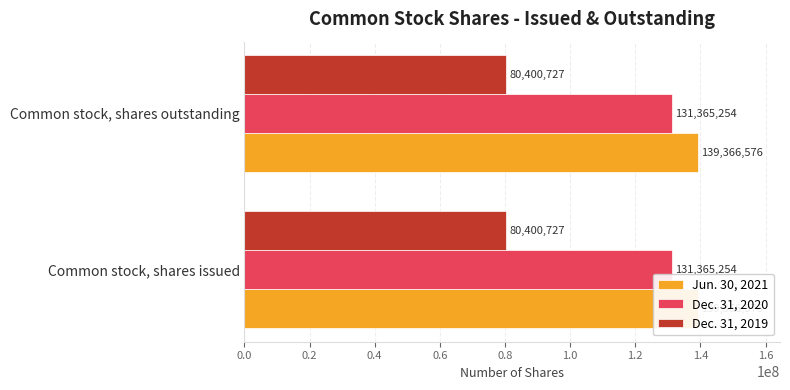

The value of Dec. 31, 2020 at Common stock, shares issued is 77641391. True or false?

False